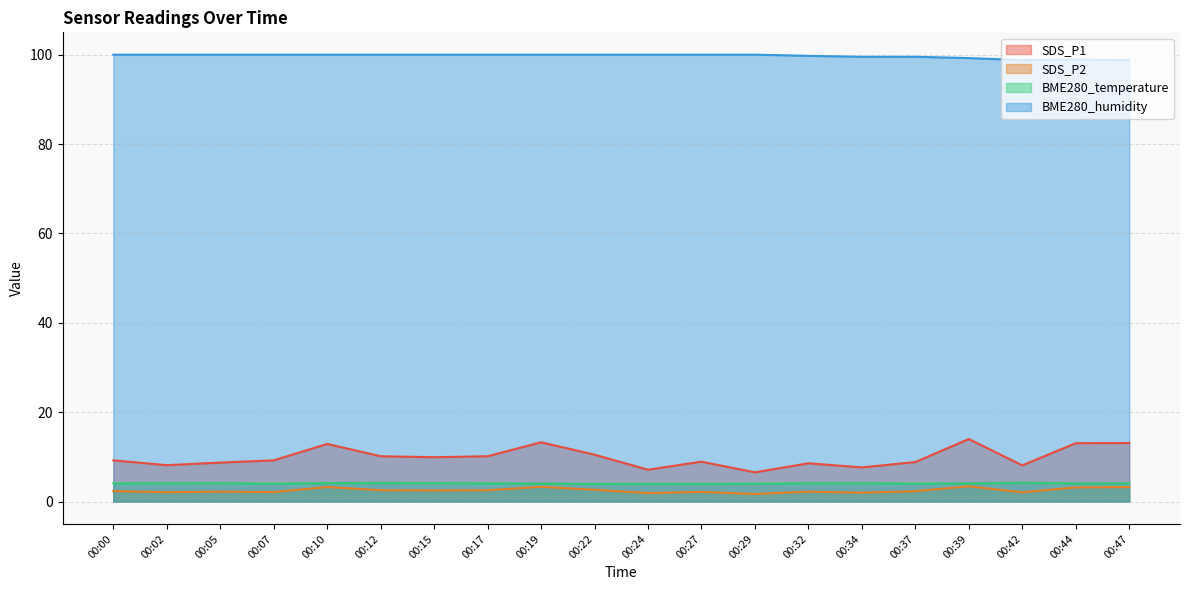

At which category does SDS_P2 reach its first local valley?

00:02